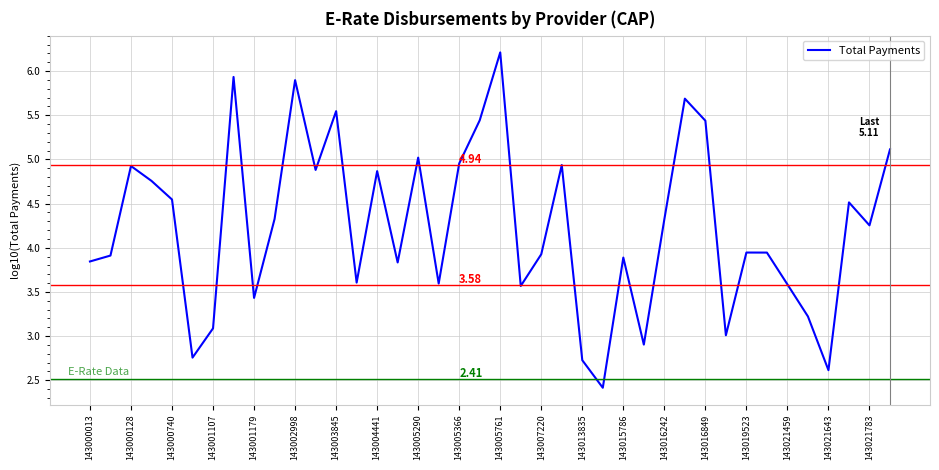

What is the change in value from 143013835 to 143021783?

+1.5